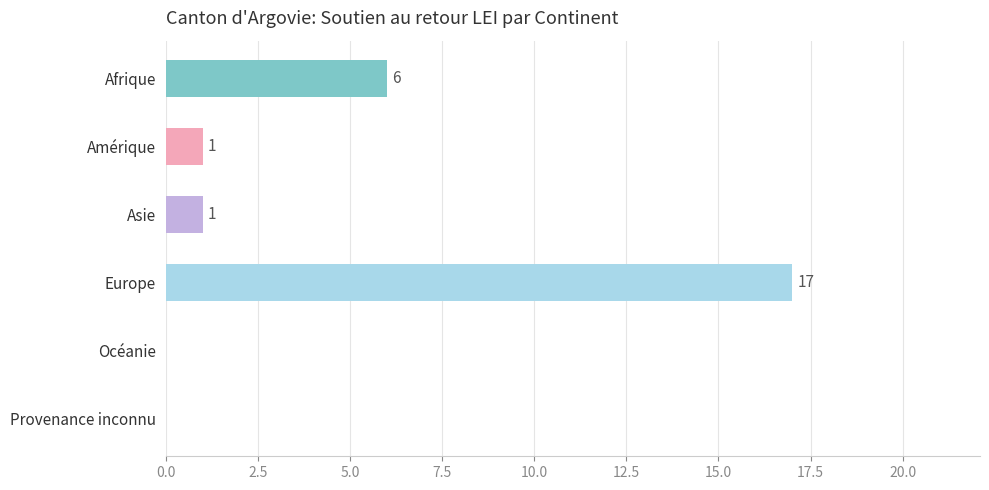

Which has a higher value, Provenance inconnu or Amérique?

Amérique